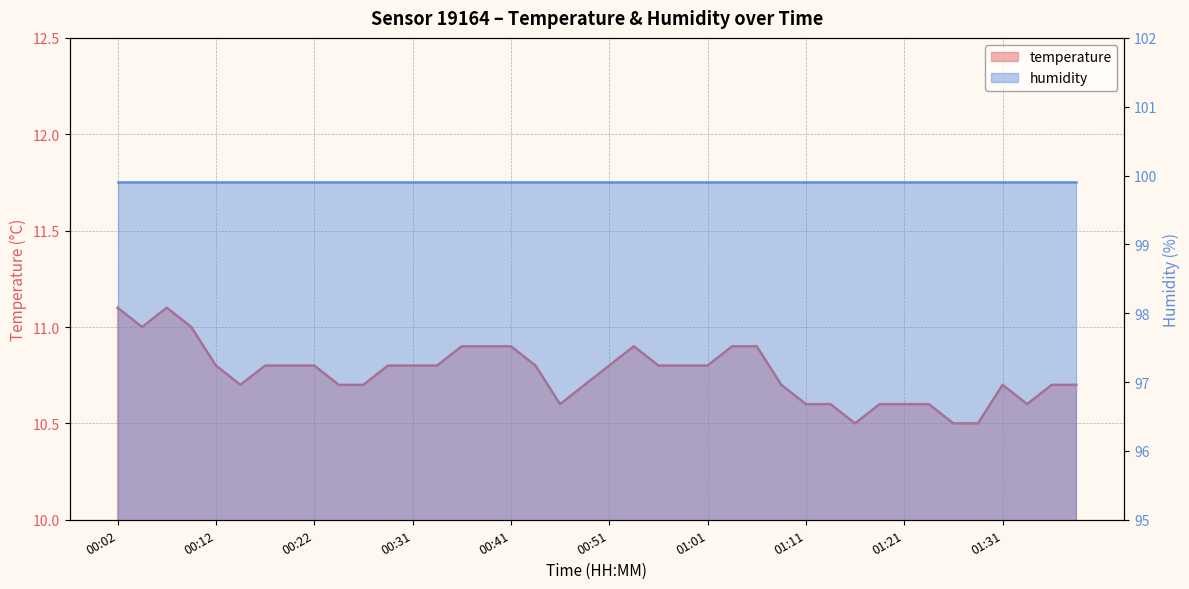

List the labels in order of value, smallest first.

01:16, 01:26, 01:28, 00:46, 01:11, 01:13, 01:18, 01:21, 01:23, 01:33, 00:14, 00:24, 00:26, 00:49, 01:09, 01:31, 01:36, 01:38, 00:12, 00:17, 00:19, 00:22, 00:29, 00:31, 00:34, 00:44, 00:51, 00:56, 00:59, 01:01, 00:36, 00:39, 00:41, 00:54, 01:04, 01:06, 00:04, 00:09, 00:02, 00:07